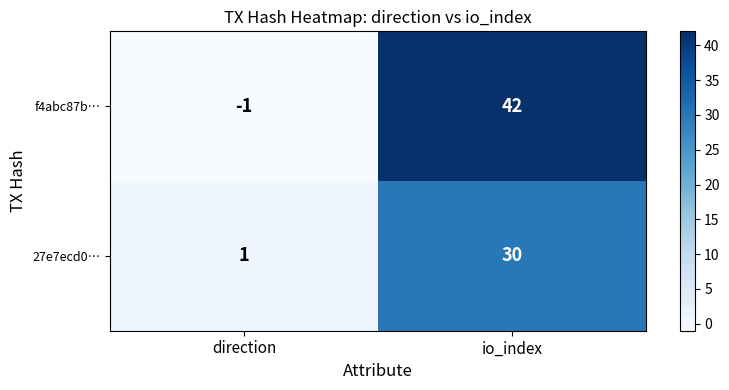

What is the difference between the maximum and minimum values in the f4abc87b… series?

43